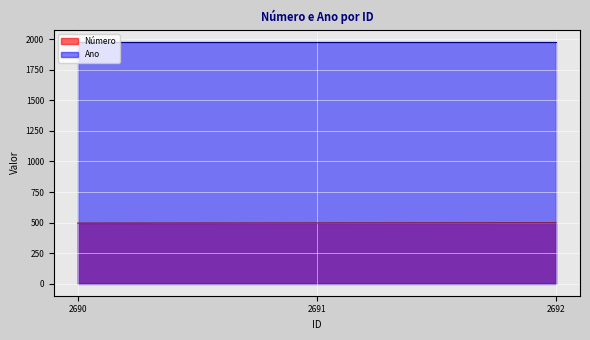

Is it true that Número equals 114 at 2690?

False